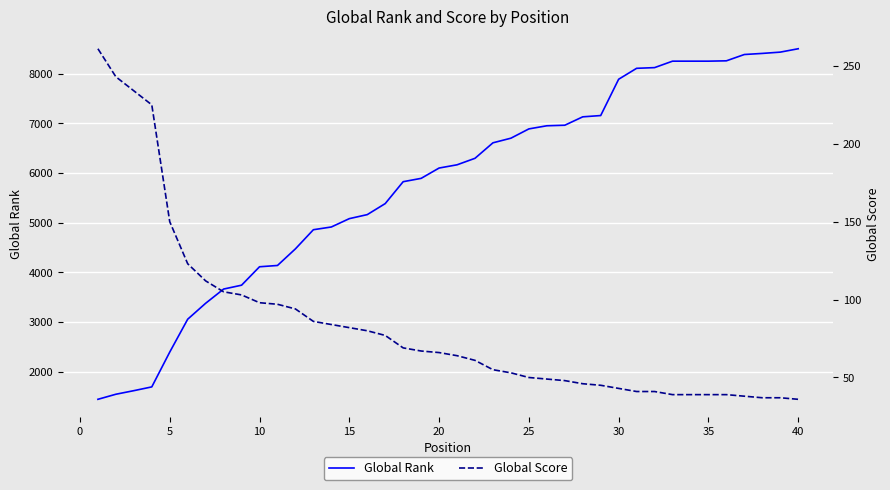

What is the lowest value of the Global Rank series?

1446